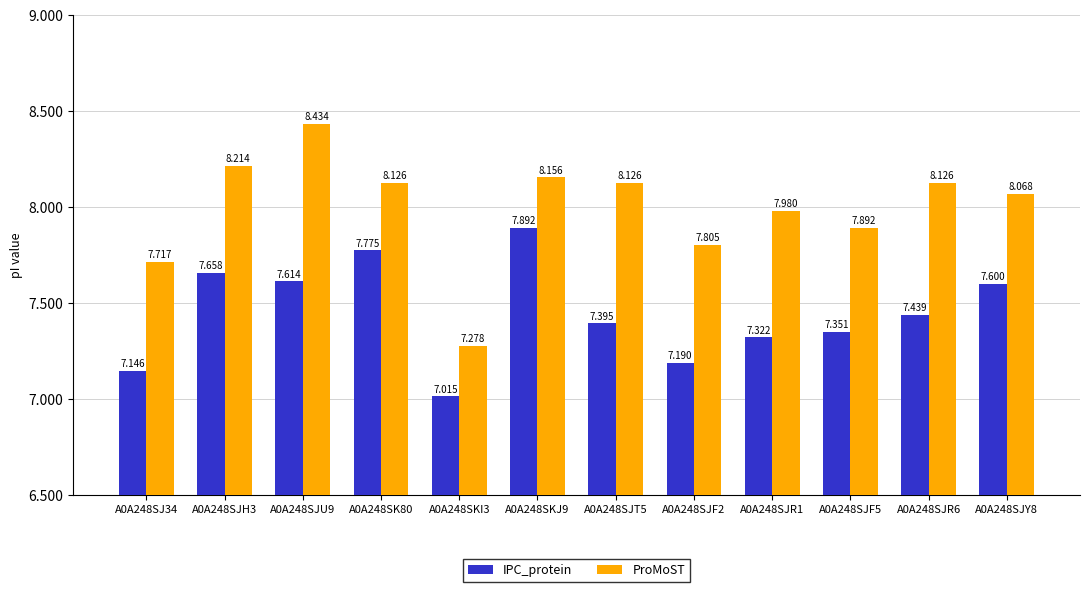

Rank the series by their average value, from lowest to highest.

IPC_protein, ProMoST